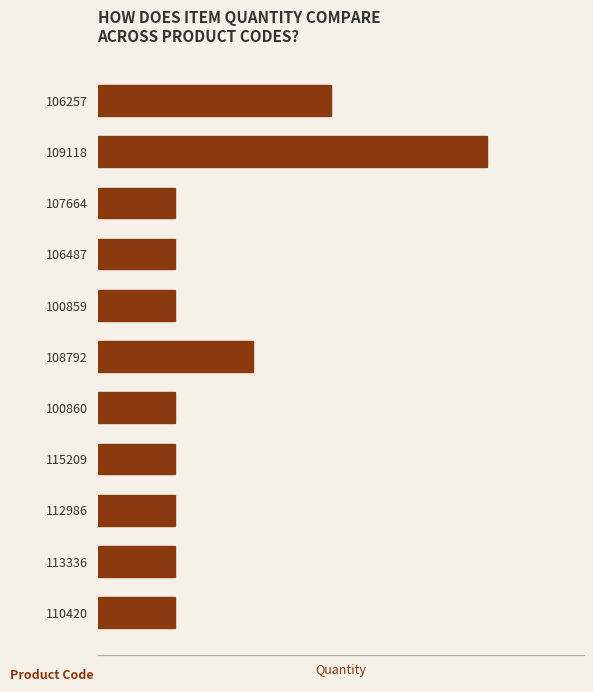

What is the difference between the maximum and minimum values?

4